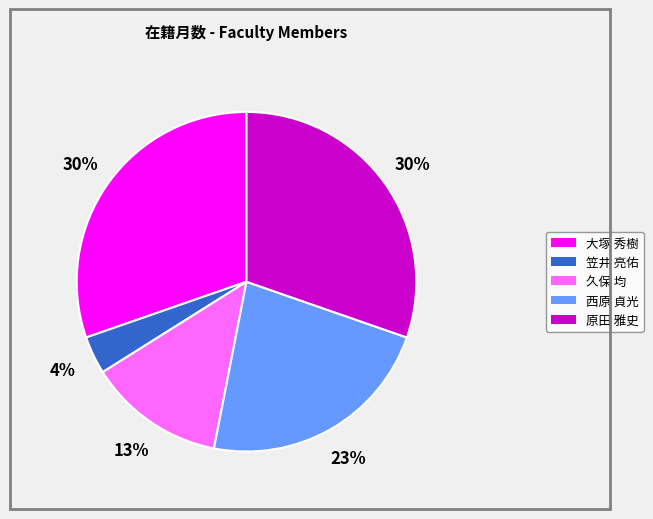

To the nearest percent, what portion does 原田 雅史 represent?

30%